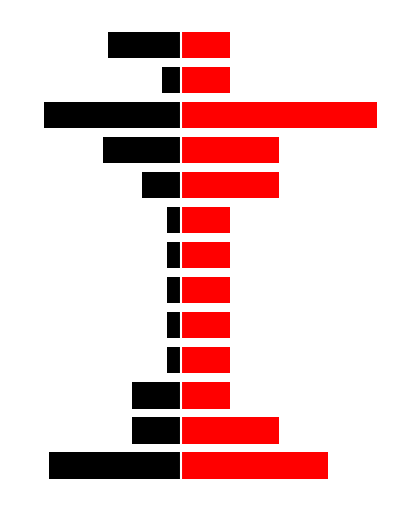

What is the sum of the Total Orig. Retail values at 6 and 7?

-6.0